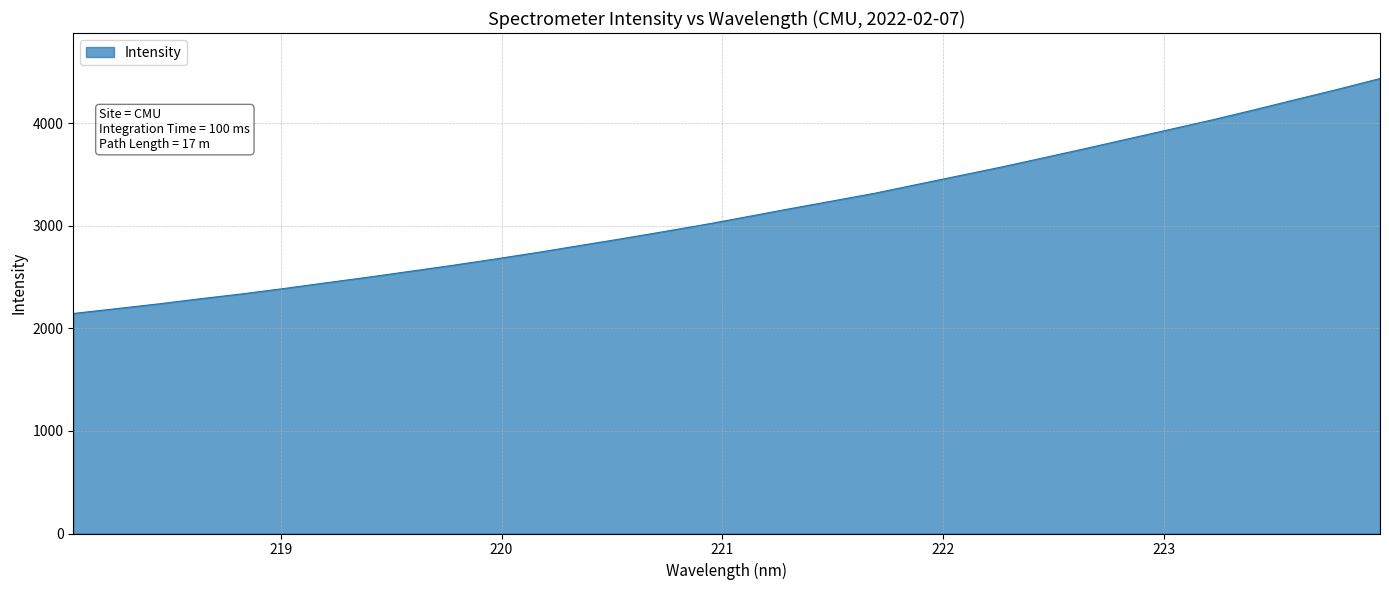

True or false: the data has more than 2 interior local peaks.

False